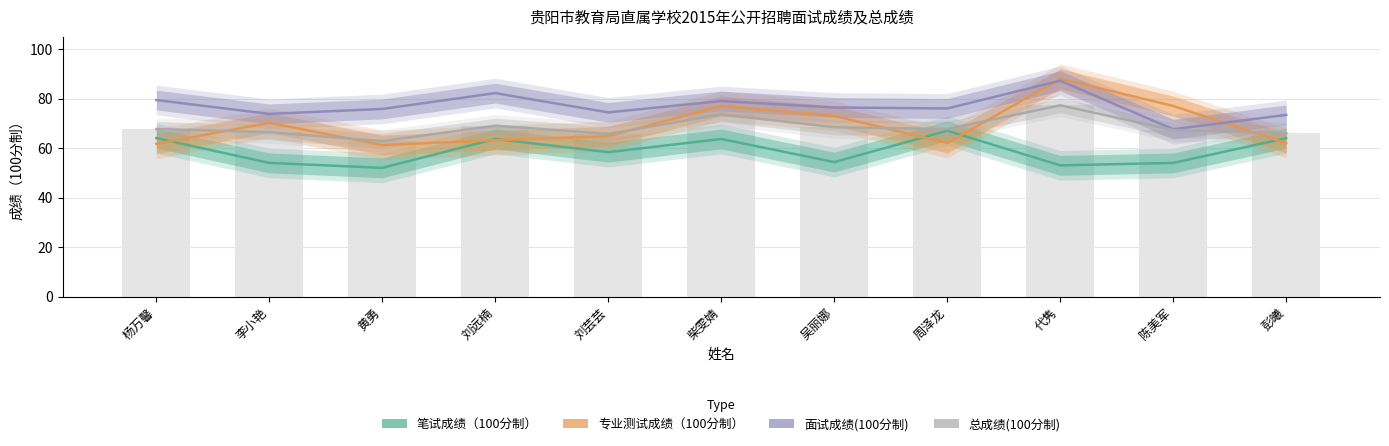

True or false: 笔试成绩（100分制） has a value of 54.3 at 吴丽娜.

True